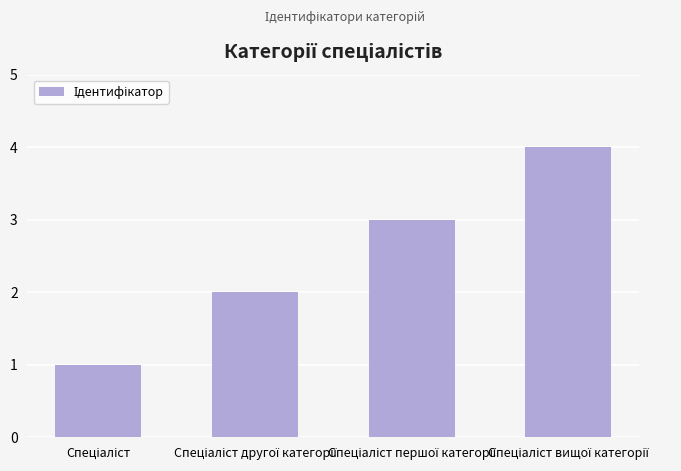

What is the sum of all values?

10